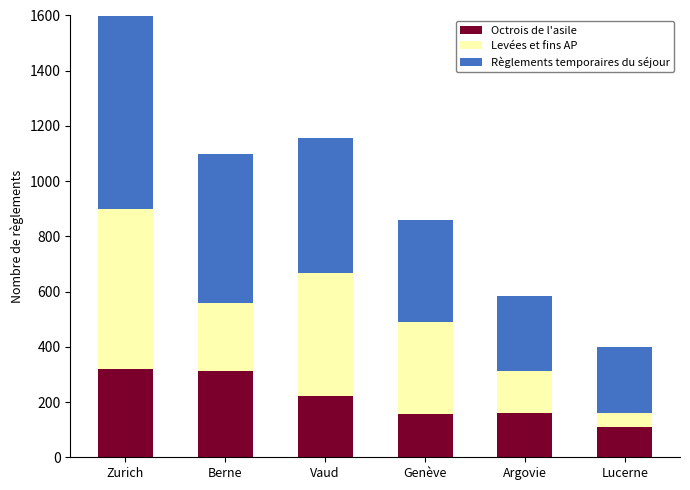

Where is Octrois de l'asile nearest to the value 215?

Vaud